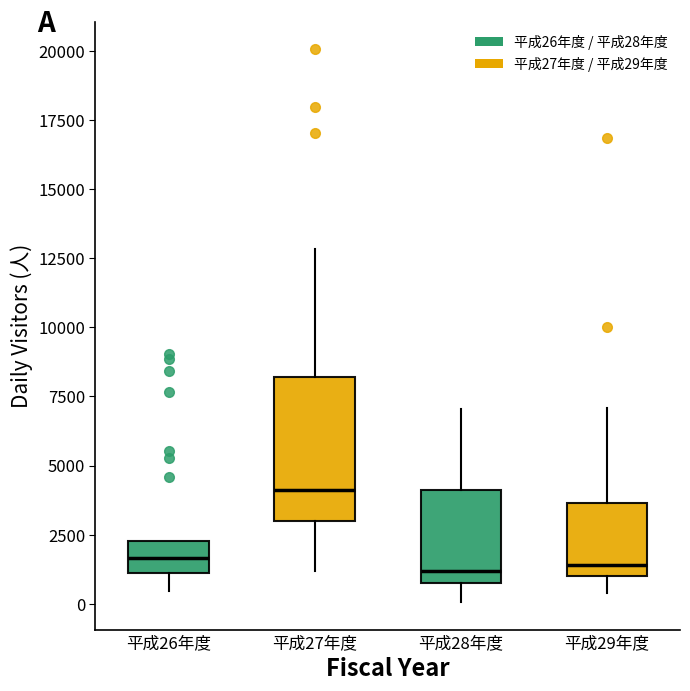

Where does the lower whisker of the box for 平成27年度 end on the y-axis? The values are not printed on the chart, so give them approximately, as read against the axis.

1000